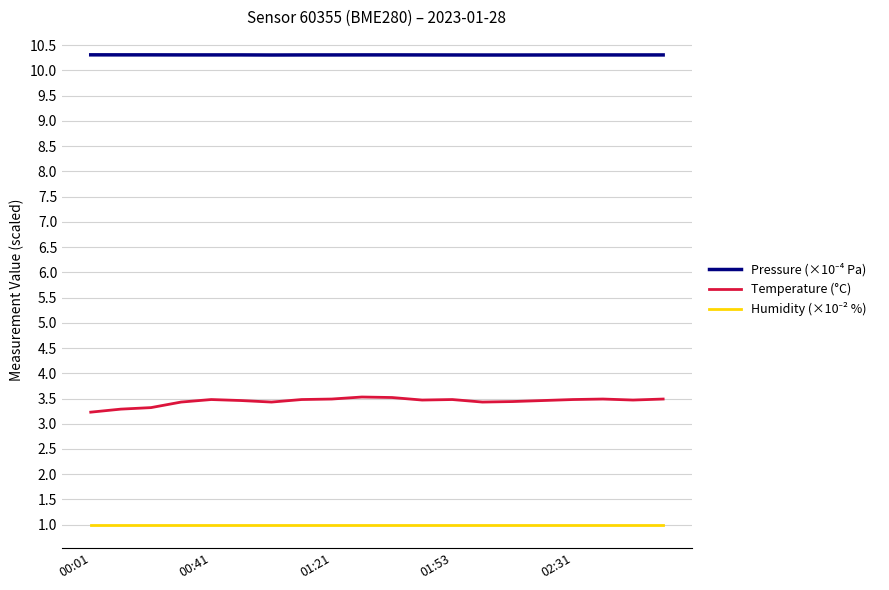

Count the number of categories in the chart.

20